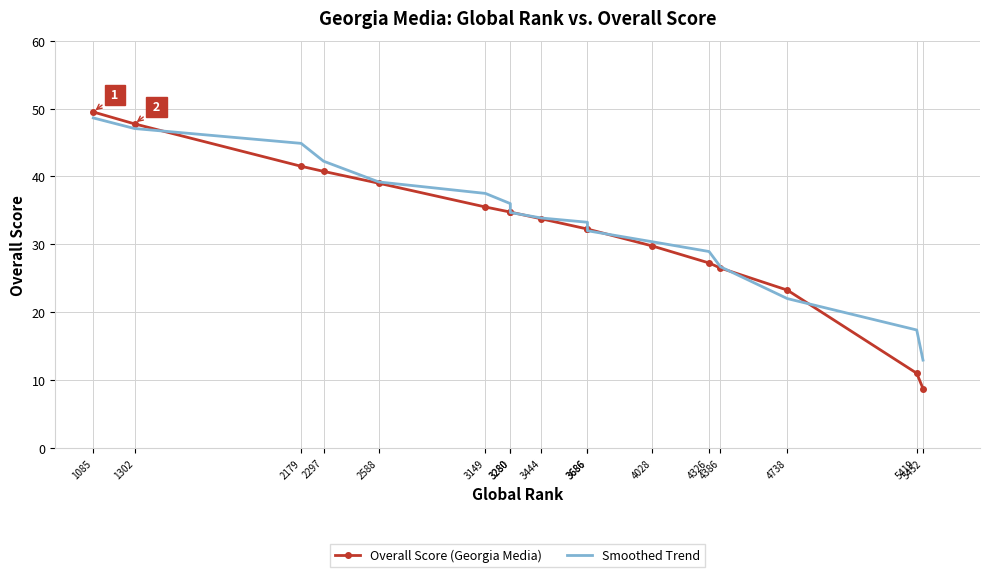

At which label does Smoothed Trend reach its peak?

1085